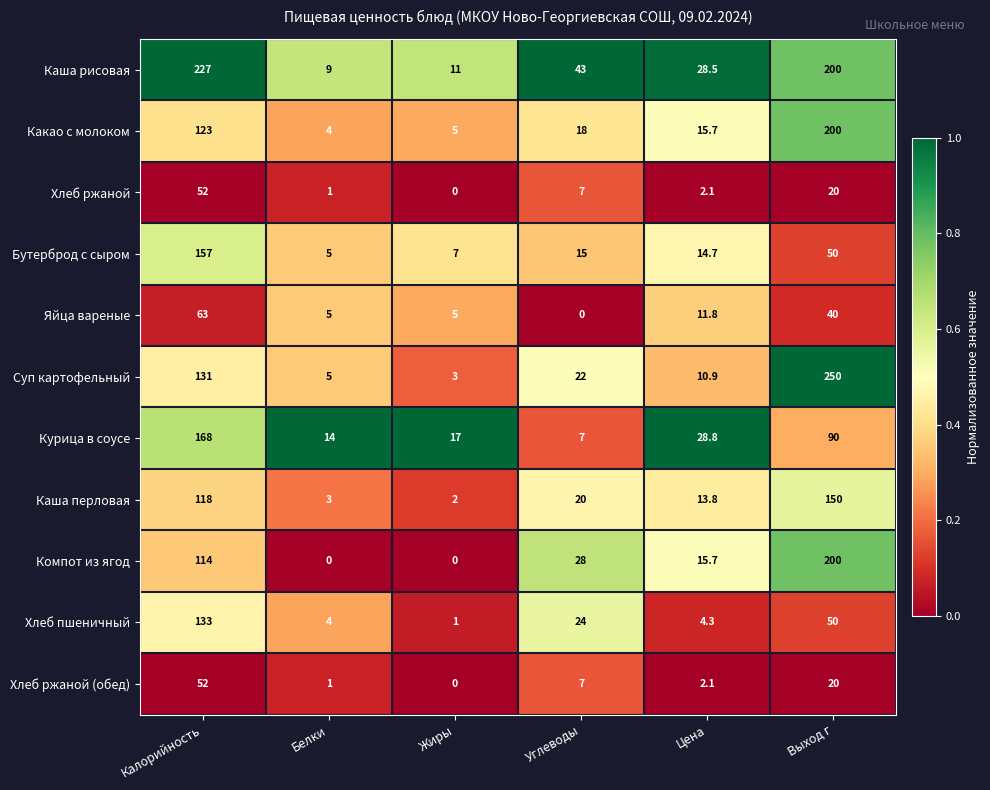

What is the greatest value displayed?

250.0